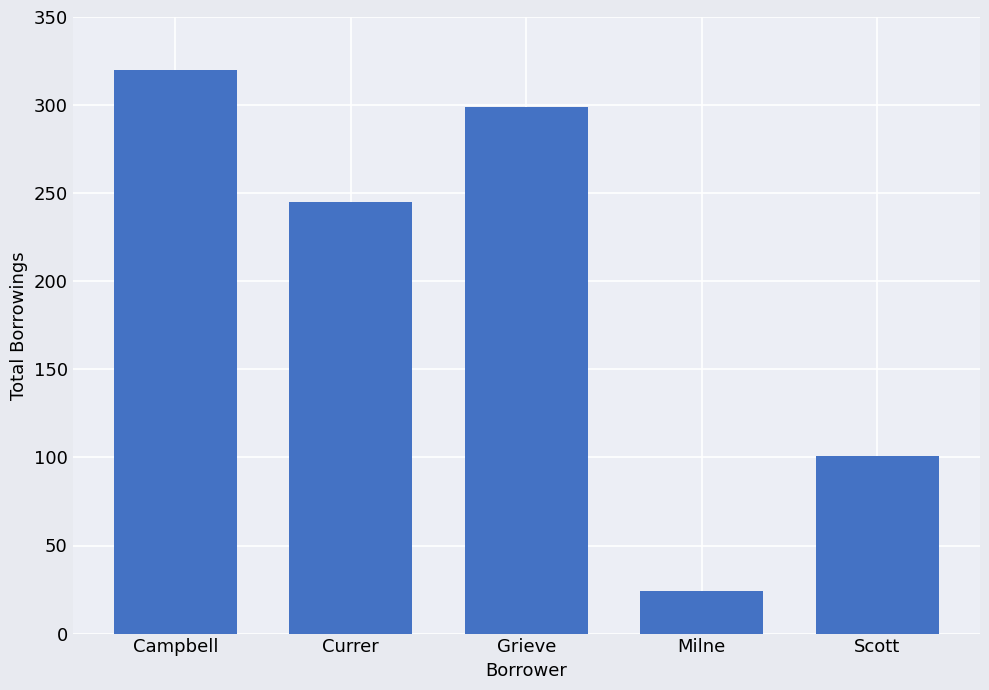

What is the minimum value shown in the chart?

24